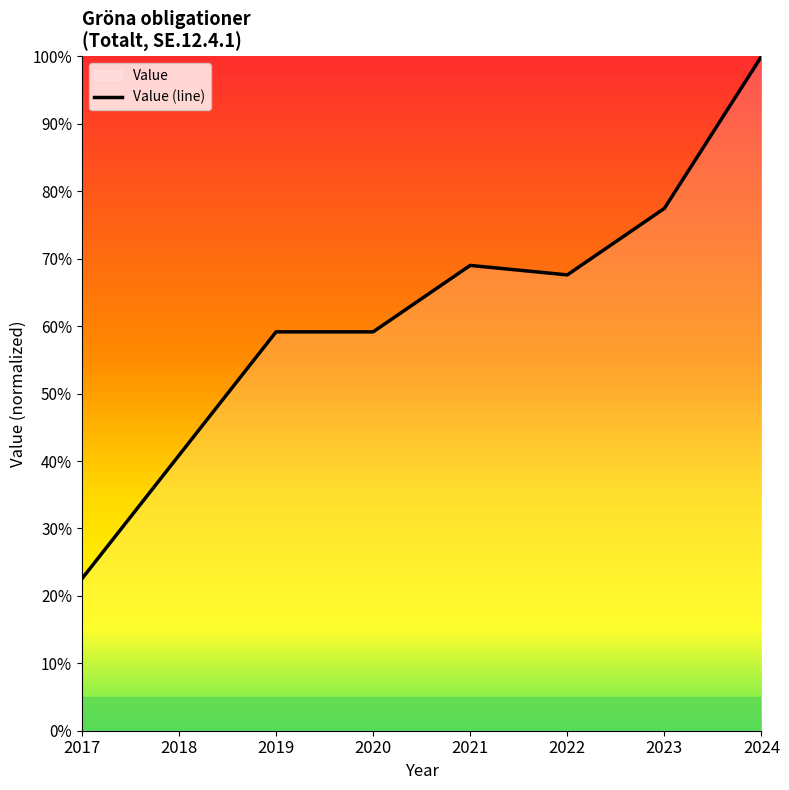

At which category does the data reach its first local peak?

2021